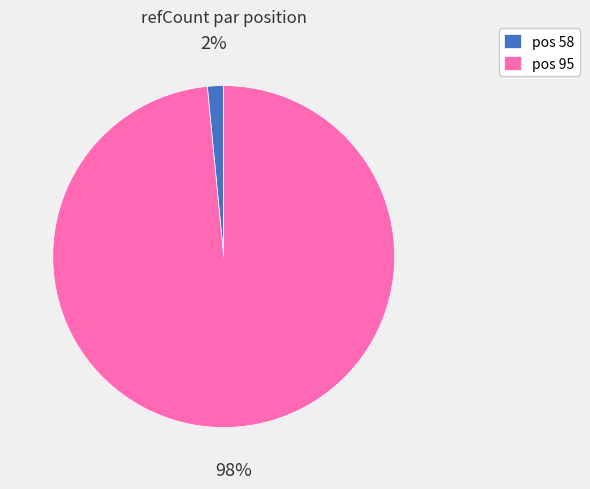

What percentage is the pos 95 slice, to the nearest percent?

98%